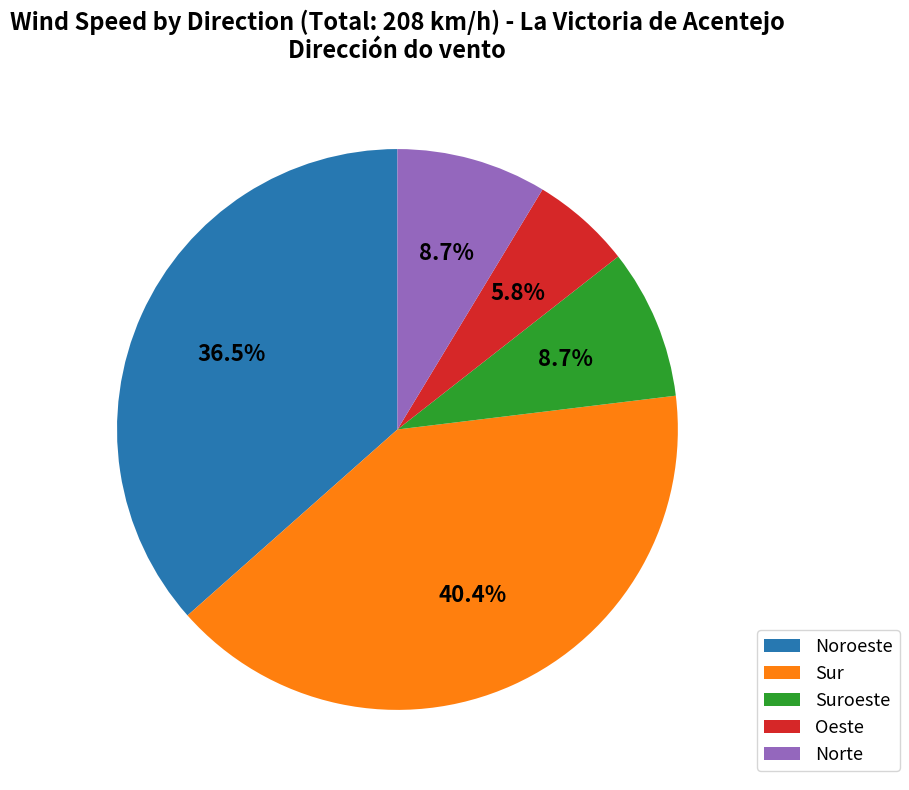

What portion of the pie excludes Noroeste?

63.5%